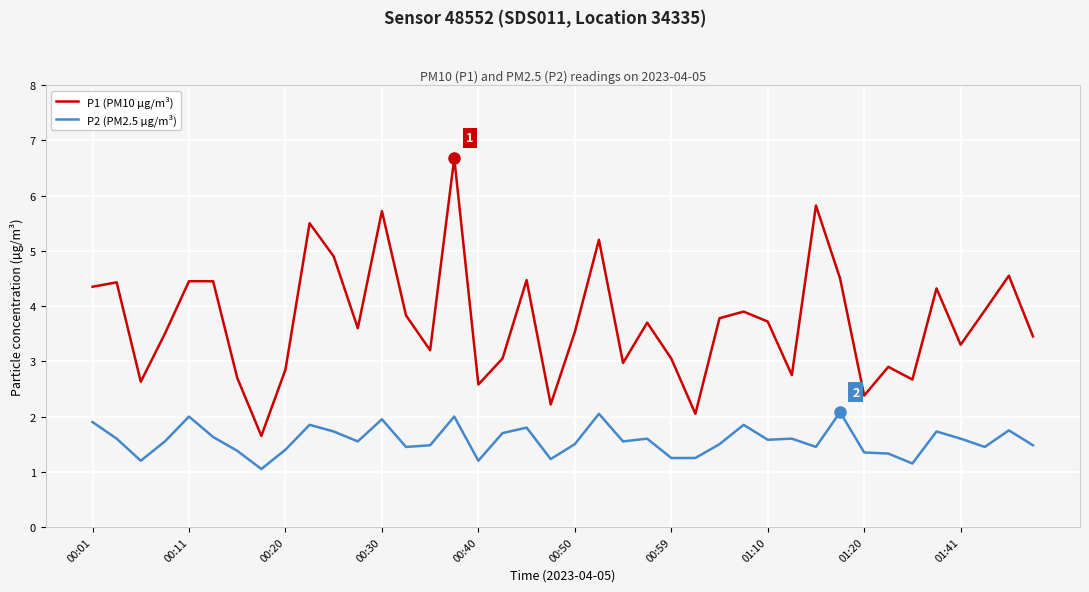

How many series are shown in this chart?

2